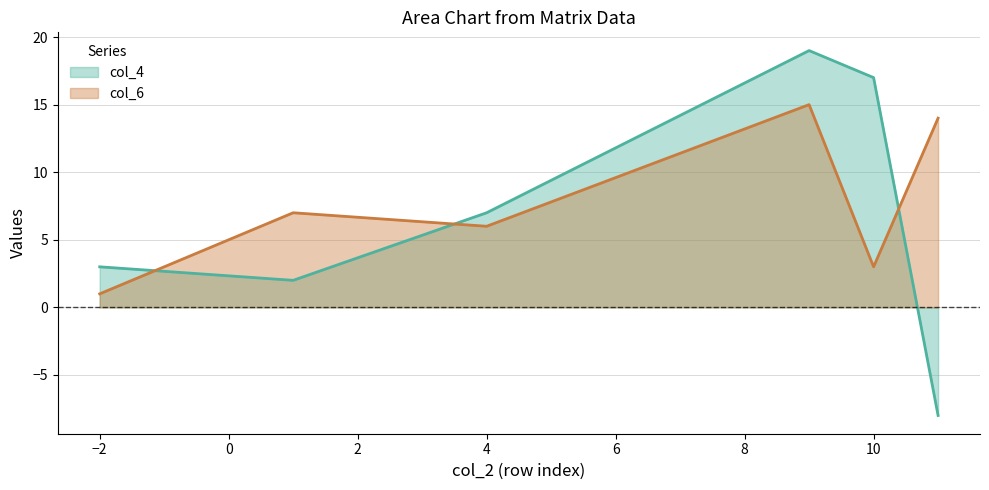

What is the sum of all col_4 values?

40